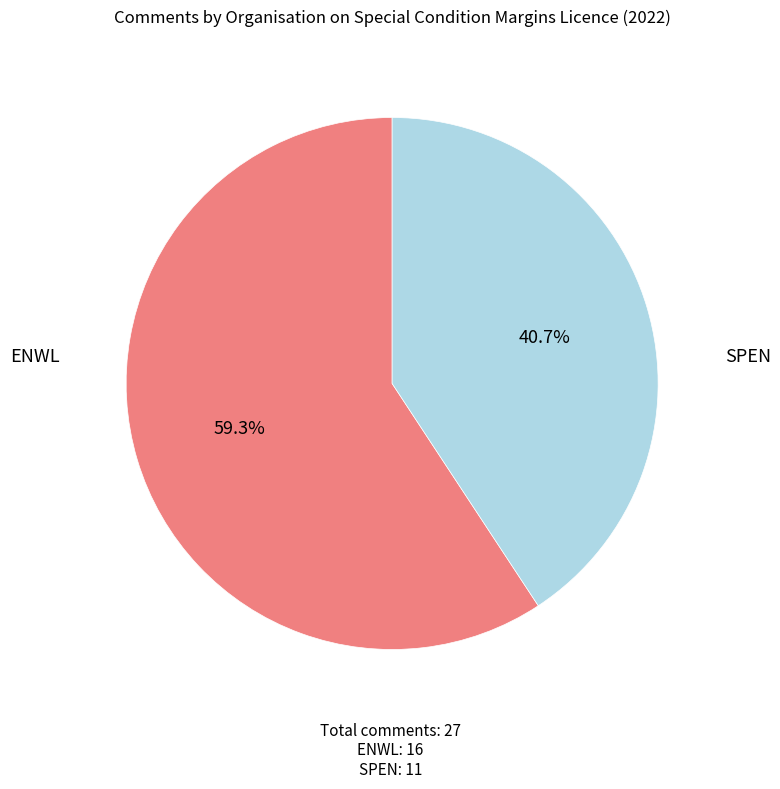

Does any single category account for the majority?

Yes